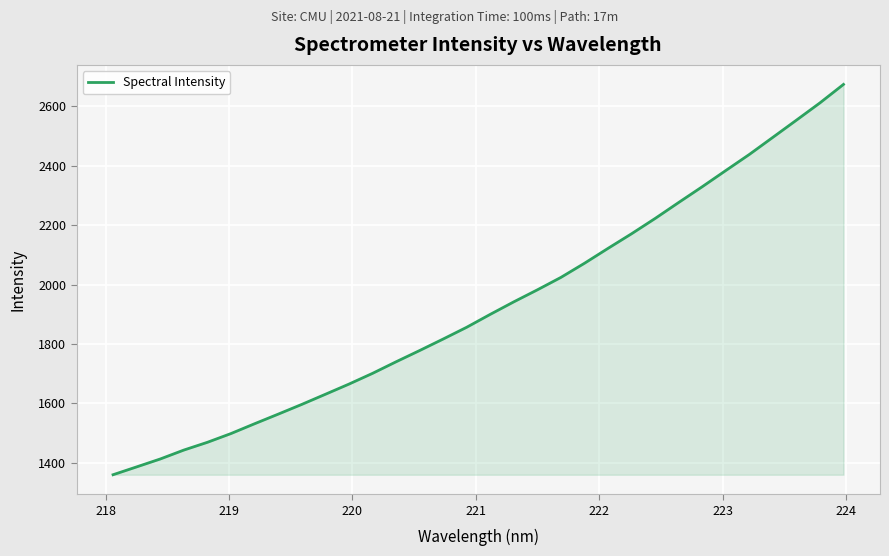

What is the maximum value shown in the chart?

2673.4